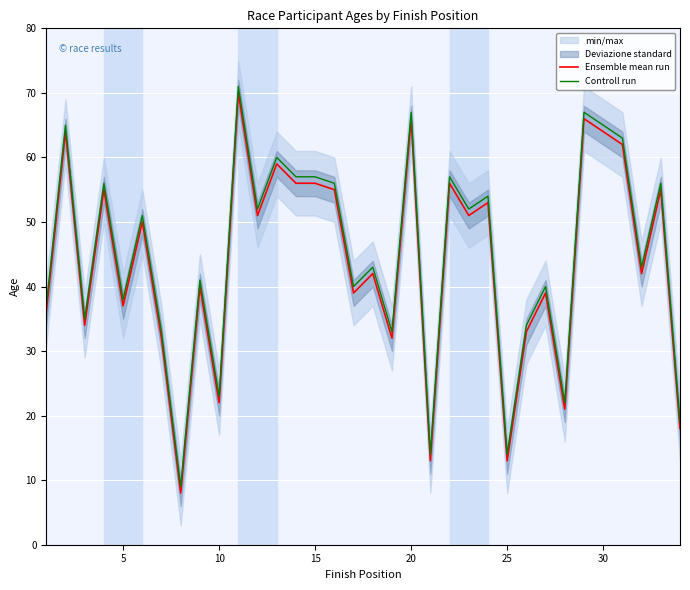

True or false: Ensemble mean run and Controll run intersect in this chart.

False